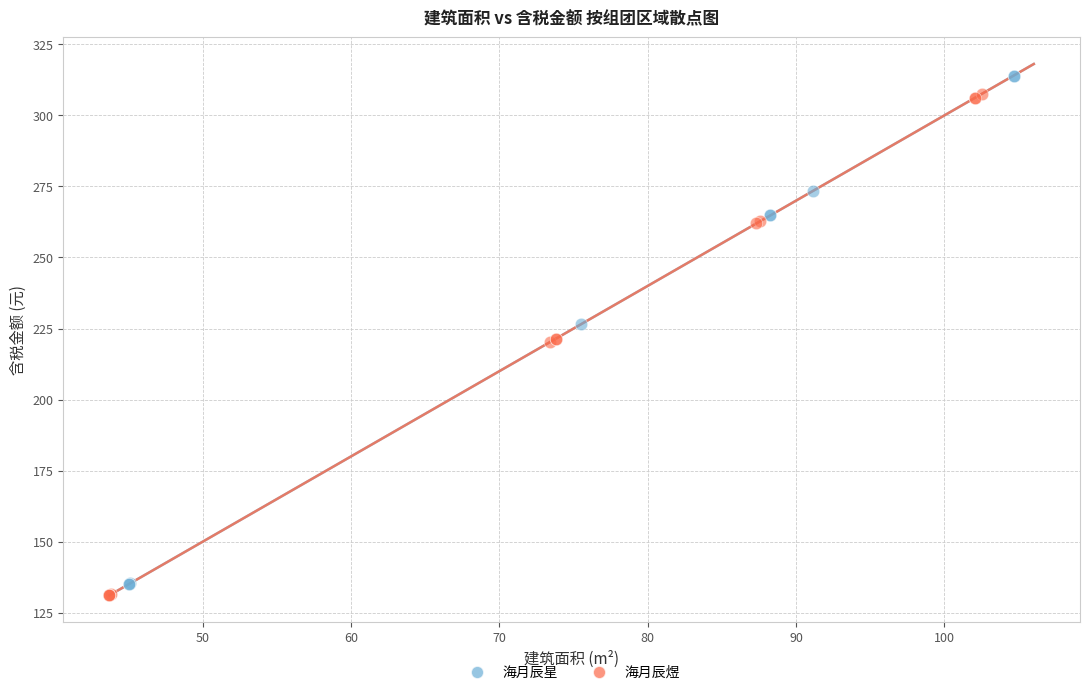

Which series contains the lowest Y value?

海月辰煜